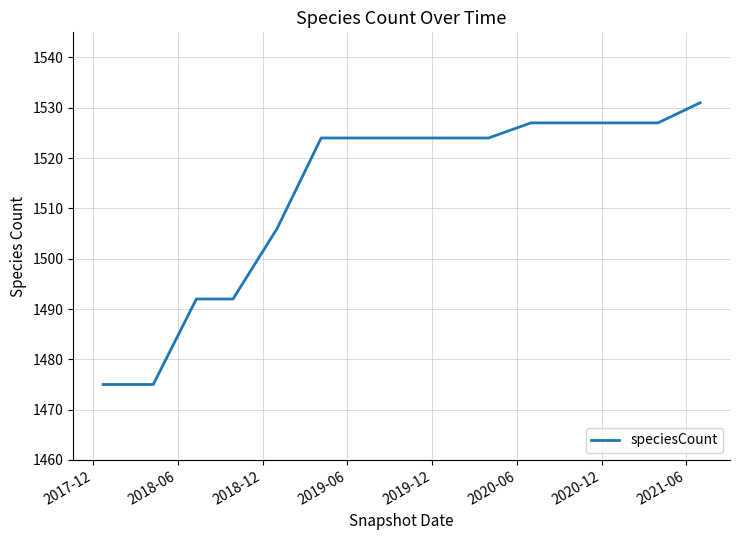

What is the minimum value shown in the chart?

1475